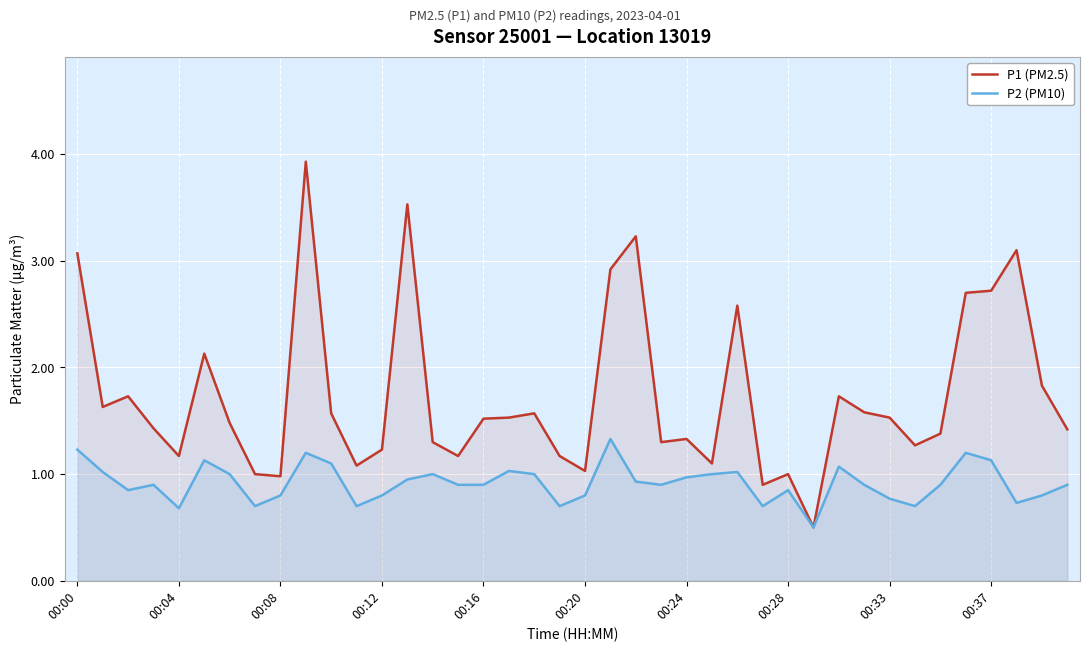

Rank the series by their average value, from highest to lowest.

P1 (PM2.5), P2 (PM10)